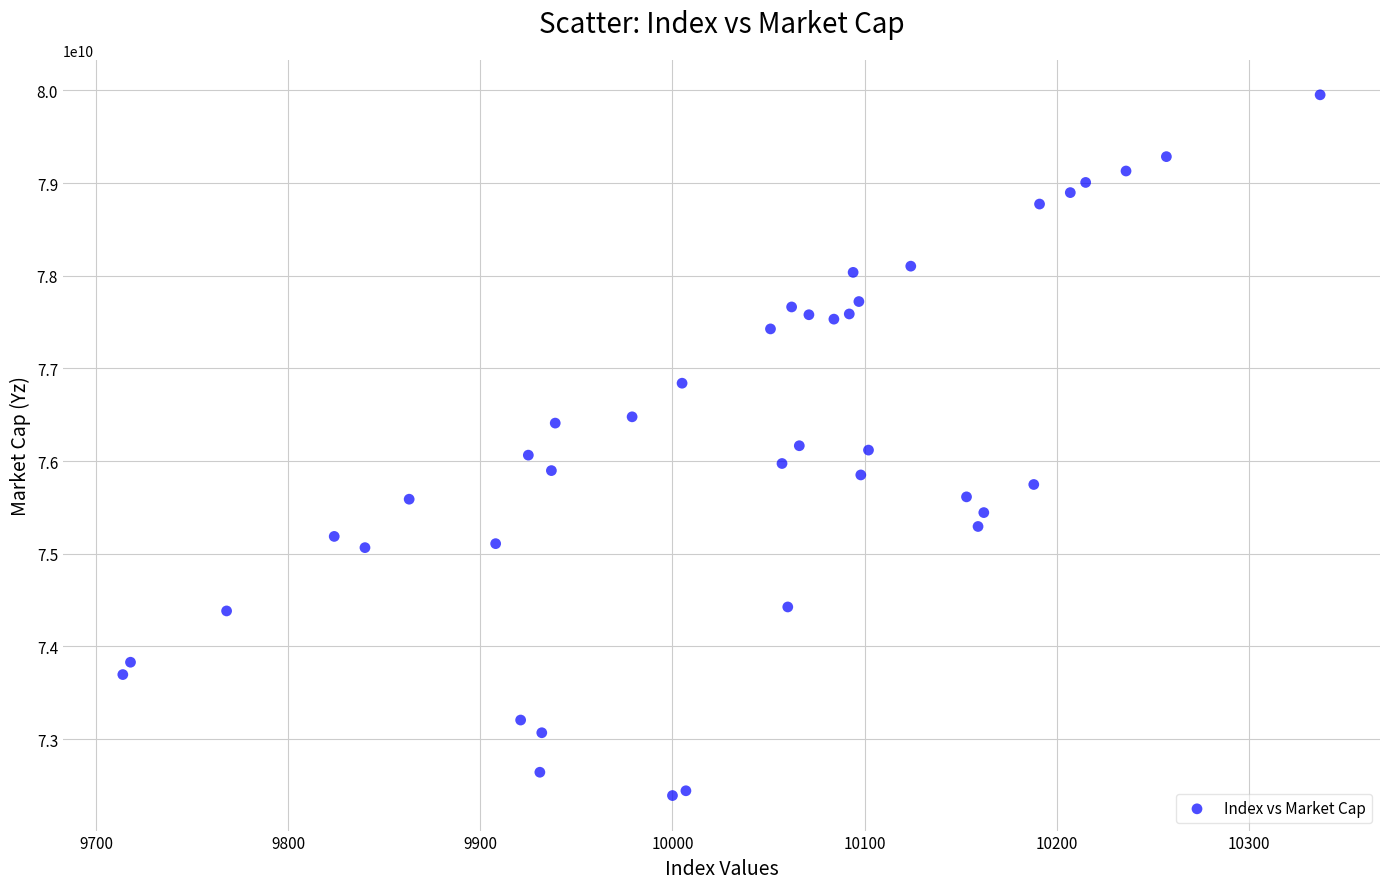

What is the range of X values (max minus min)?

623